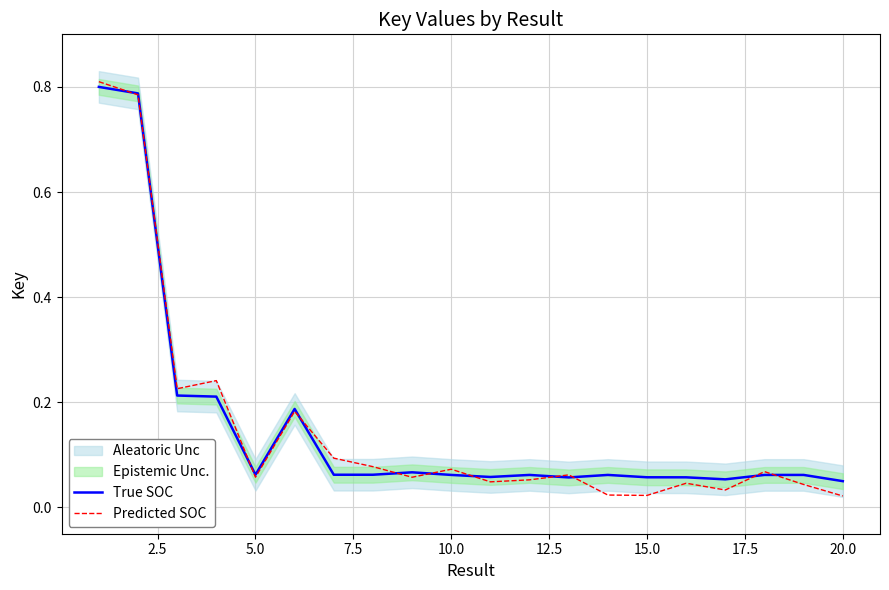

Is the value of Predicted SOC at 18 greater than the value of True SOC at 19?

No